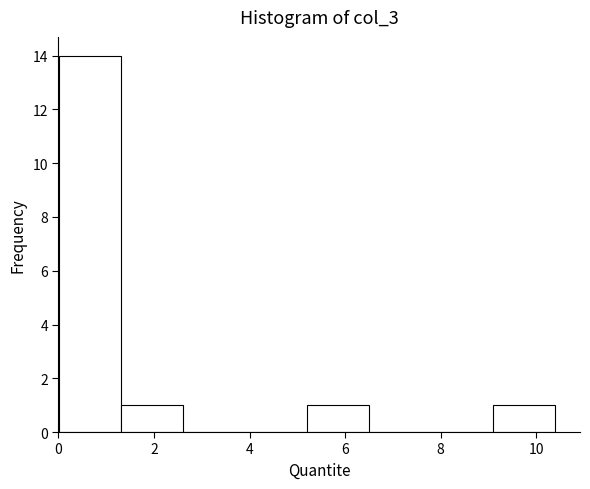

What is the height of the bar covering 5.2 to 6.6 on the x-axis? Neither the bar edges nor the heights are printed on the chart, so give them approximately, as read against the axes.

1